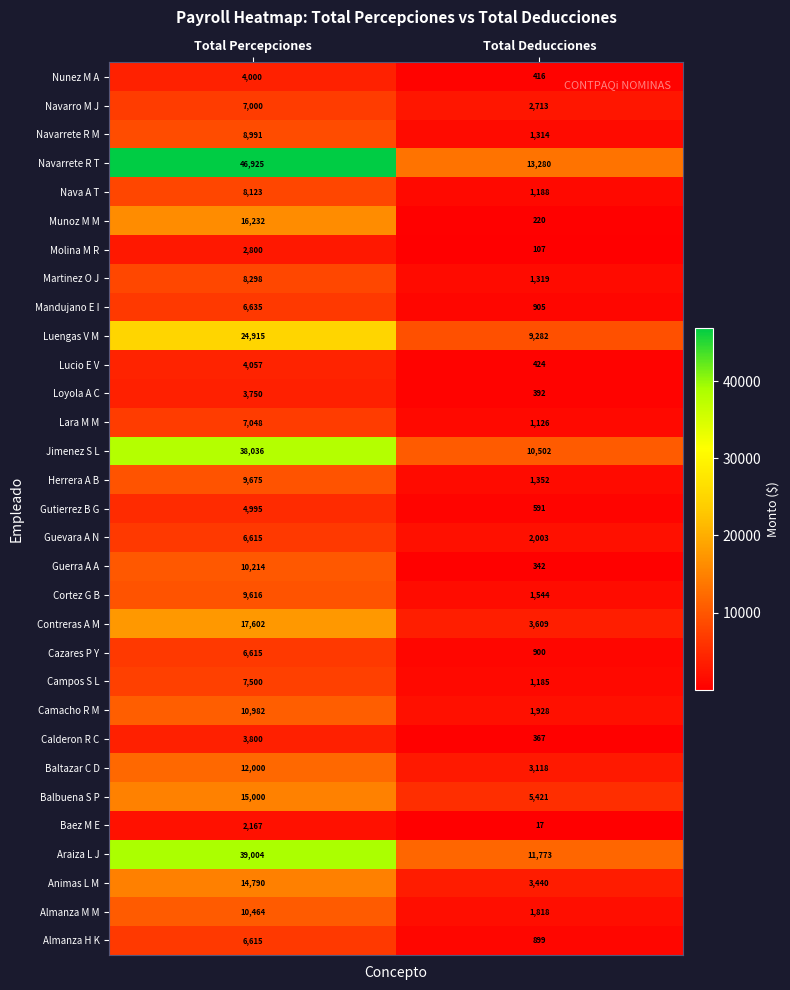

What is the maximum value shown in the chart?

46925